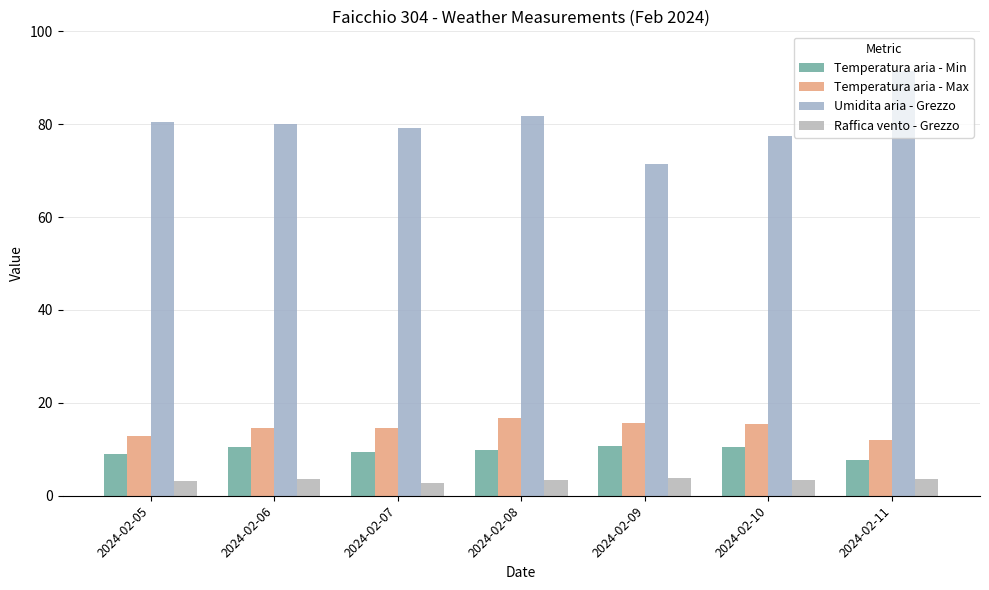

Rank the categories by Umidita aria - Grezzo value from highest to lowest.

2024-02-11, 2024-02-08, 2024-02-05, 2024-02-06, 2024-02-07, 2024-02-10, 2024-02-09